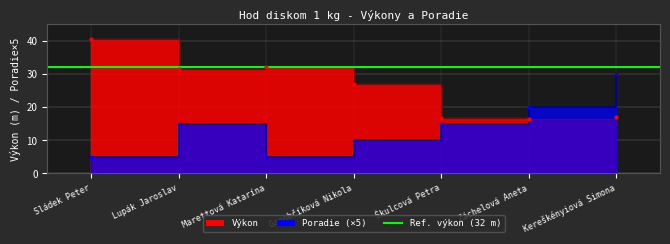

Which series ends up on top after the final intersection of Výkon and Poradie?

Poradie